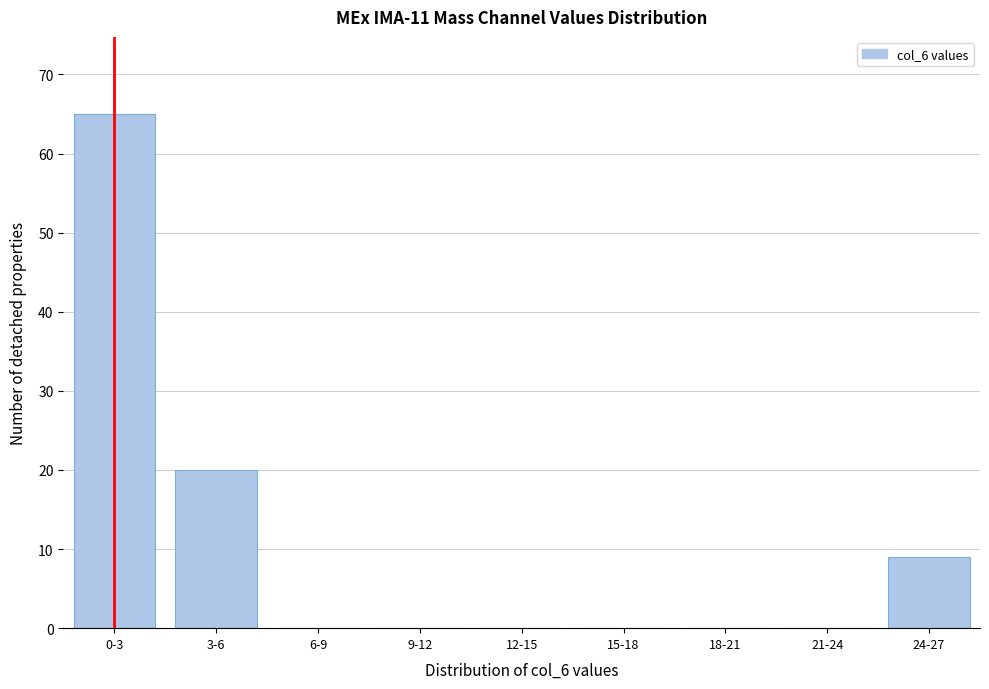

Reading right to left, transcribe all the data shown in this chart.

24-27=9	21-24=0	18-21=0	15-18=0	12-15=0	9-12=0	6-9=0	3-6=20	0-3=65